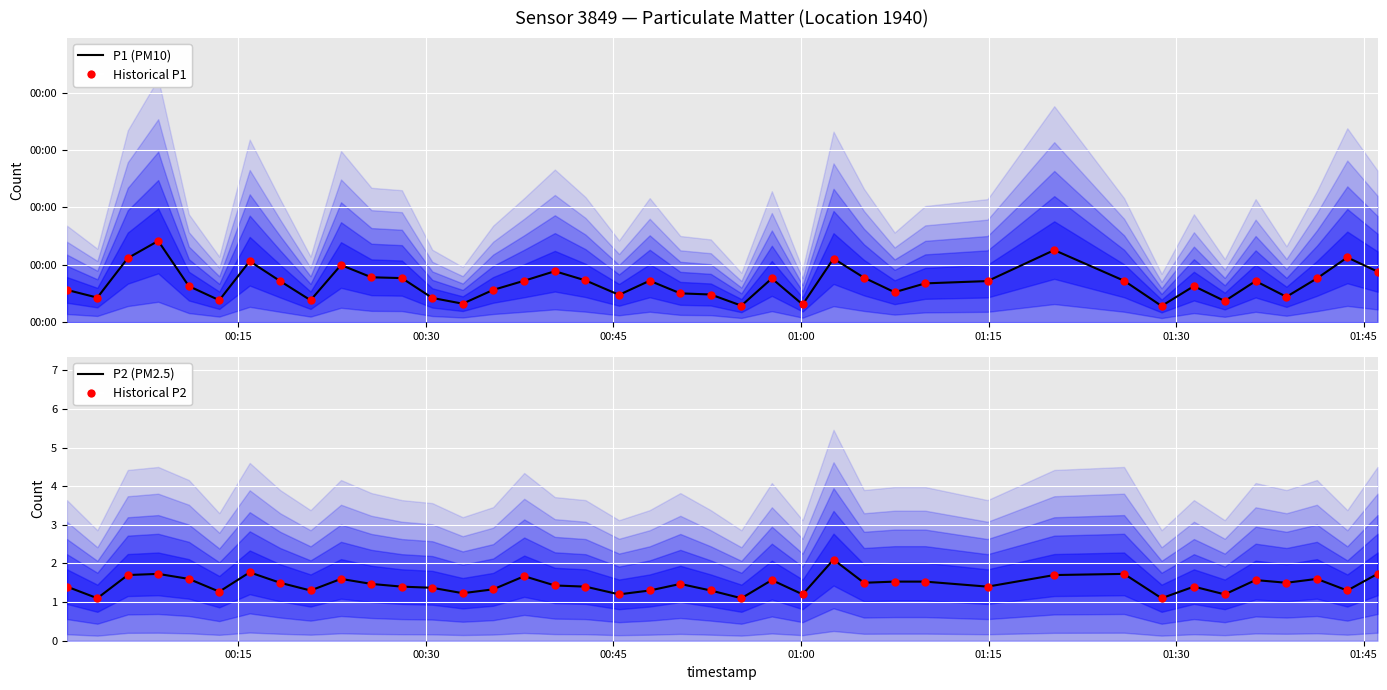

Which series has the largest Y range (max minus min)?

P1 (PM10)